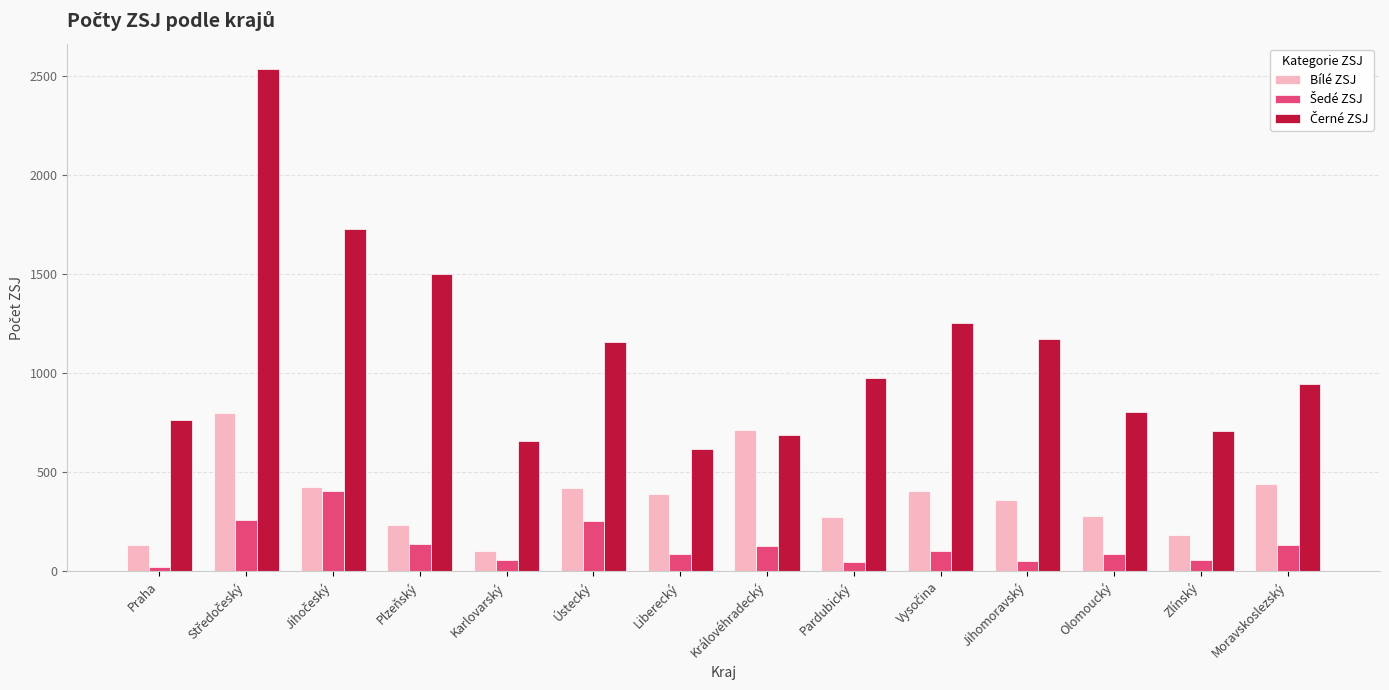

At how many categories does at least one series exceed 1023?

6